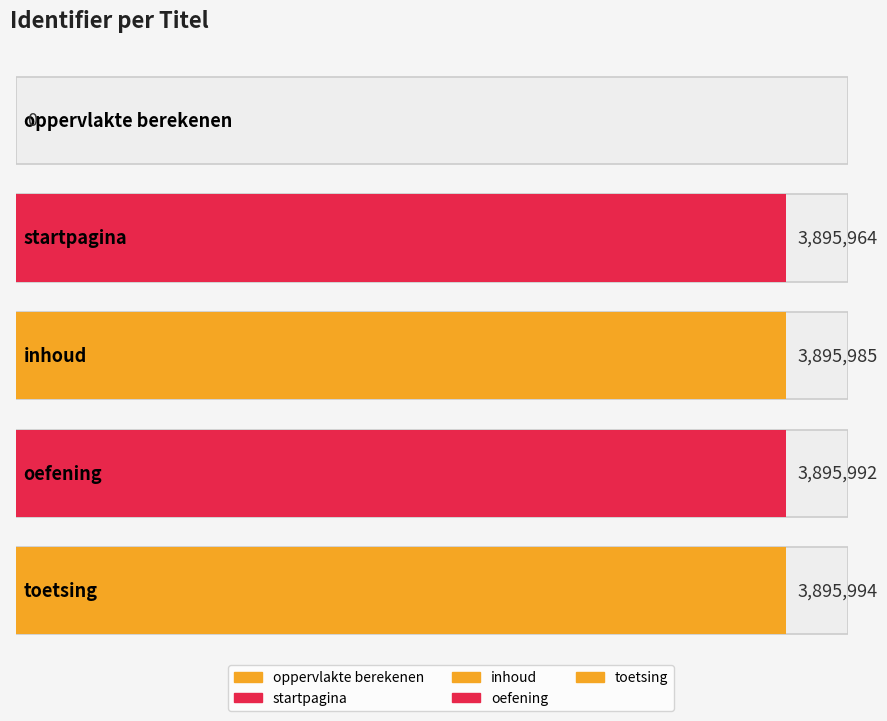

What is the difference between the values at oppervlakte berekenen and oefening?

3895992